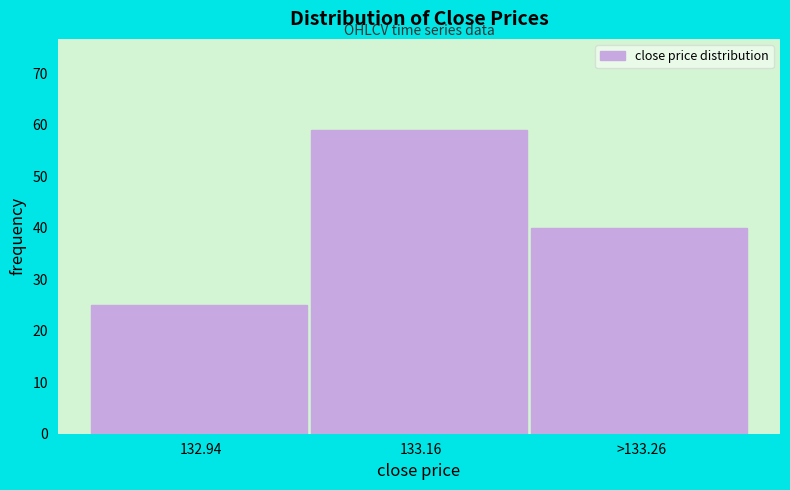

Reading left to right, list all the values displayed in this chart.

132.94=25	133.16=59	>133.26=40